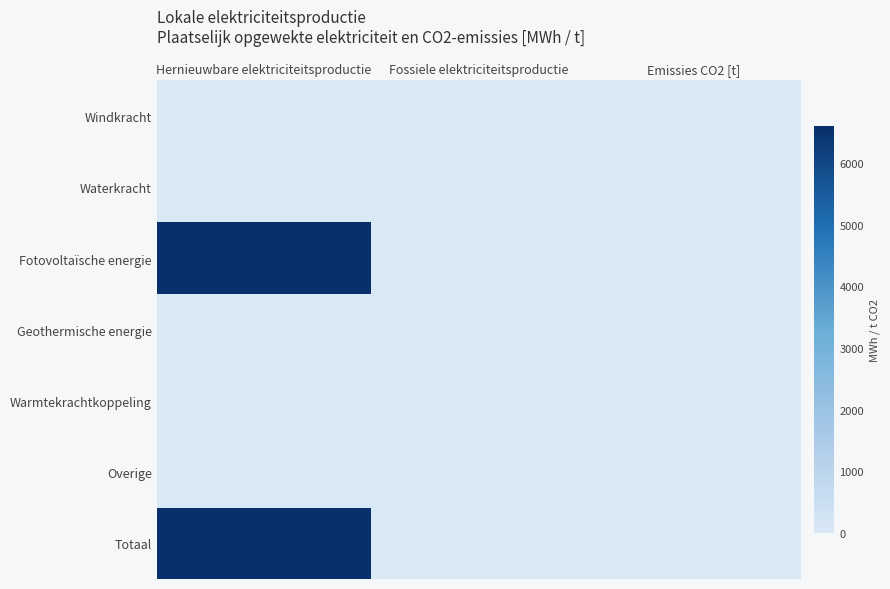

Reading right to left, transcribe all the data shown in this chart.

Windkracht: Emissies CO2 [t]=0.0	Fossiele elektriciteitsproductie=0.0	Hernieuwbare elektriciteitsproductie=0.0
Waterkracht: Emissies CO2 [t]=0.0	Fossiele elektriciteitsproductie=0.0	Hernieuwbare elektriciteitsproductie=0.0
Fotovoltaïsche energie: Emissies CO2 [t]=0.0	Fossiele elektriciteitsproductie=0.0	Hernieuwbare elektriciteitsproductie=6591.8
Geothermische energie: Emissies CO2 [t]=0.0	Fossiele elektriciteitsproductie=0.0	Hernieuwbare elektriciteitsproductie=0.0
Warmtekrachtkoppeling: Emissies CO2 [t]=0.0	Fossiele elektriciteitsproductie=0.0	Hernieuwbare elektriciteitsproductie=0.0
Overige: Emissies CO2 [t]=0.0	Fossiele elektriciteitsproductie=0.0	Hernieuwbare elektriciteitsproductie=0.0
Totaal: Emissies CO2 [t]=0.0	Fossiele elektriciteitsproductie=0.0	Hernieuwbare elektriciteitsproductie=6591.8